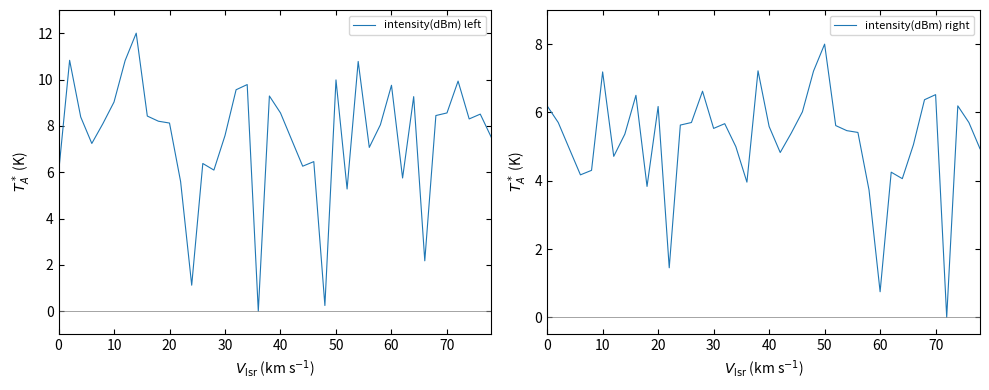

What is the value of the intensity(dBm) left point at the 34th from the left?

2.2